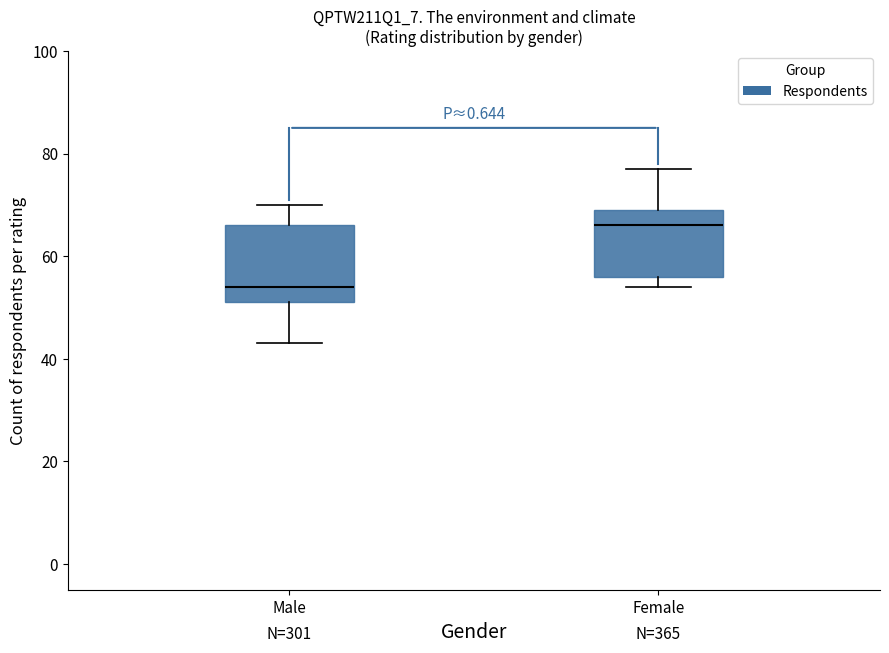

Where does the upper whisker of the box for Female end on the y-axis? The values are not printed on the chart, so give them approximately, as read against the axis.

78